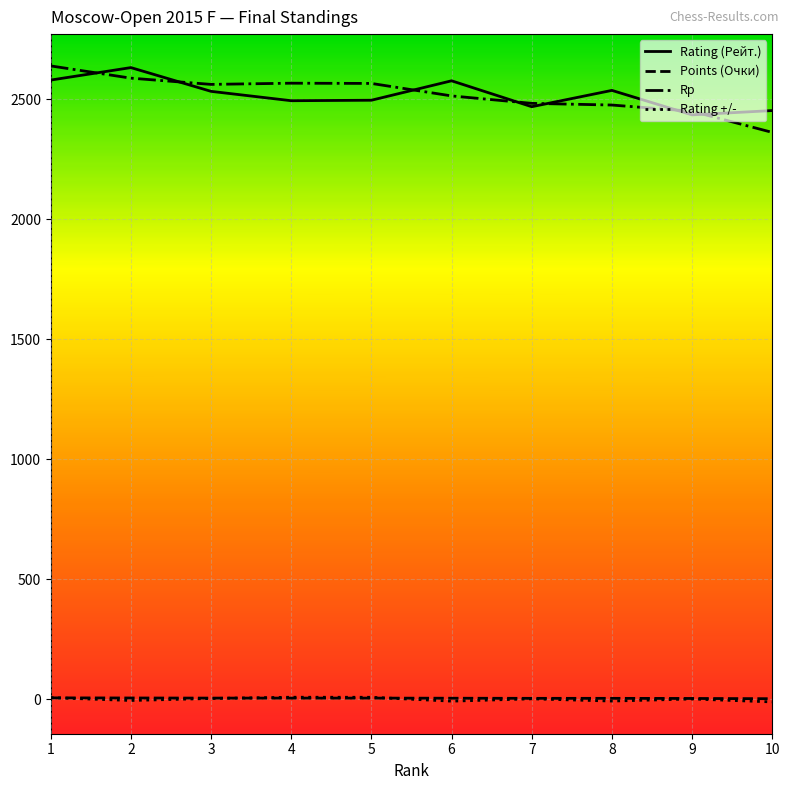

How many values in the Points (Очки) series are below 5?

5